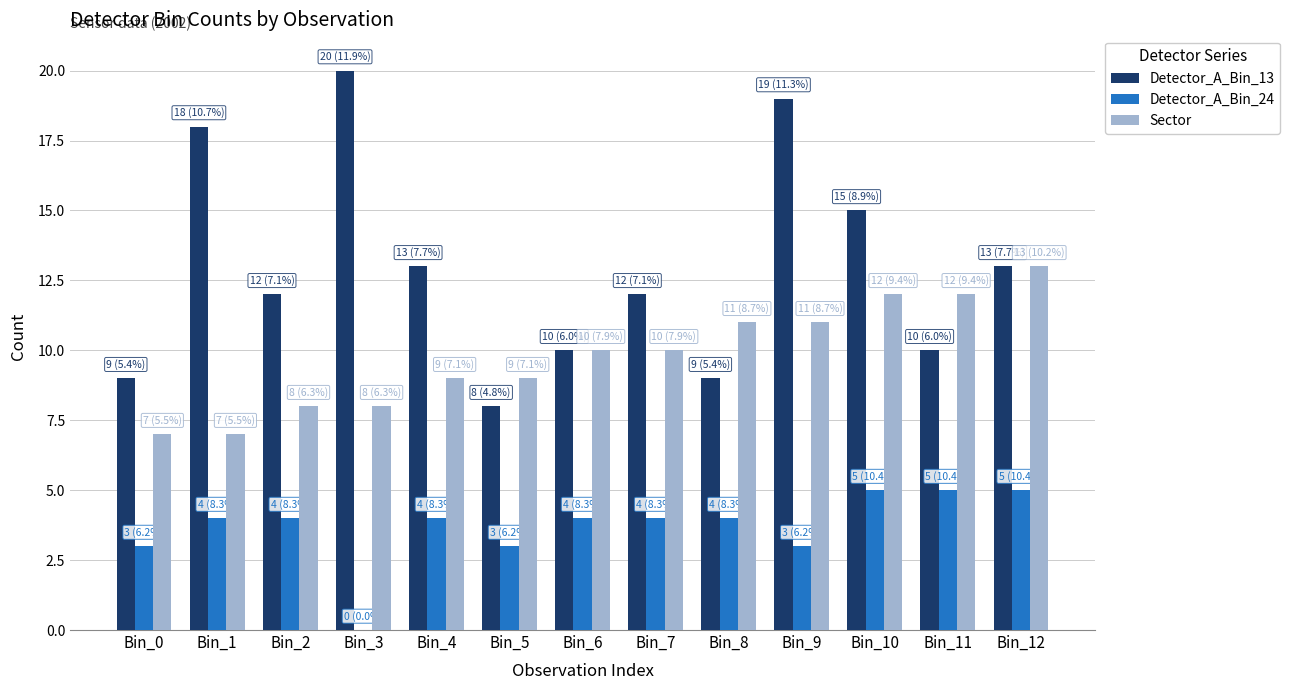

How many groups of bars are there?

13